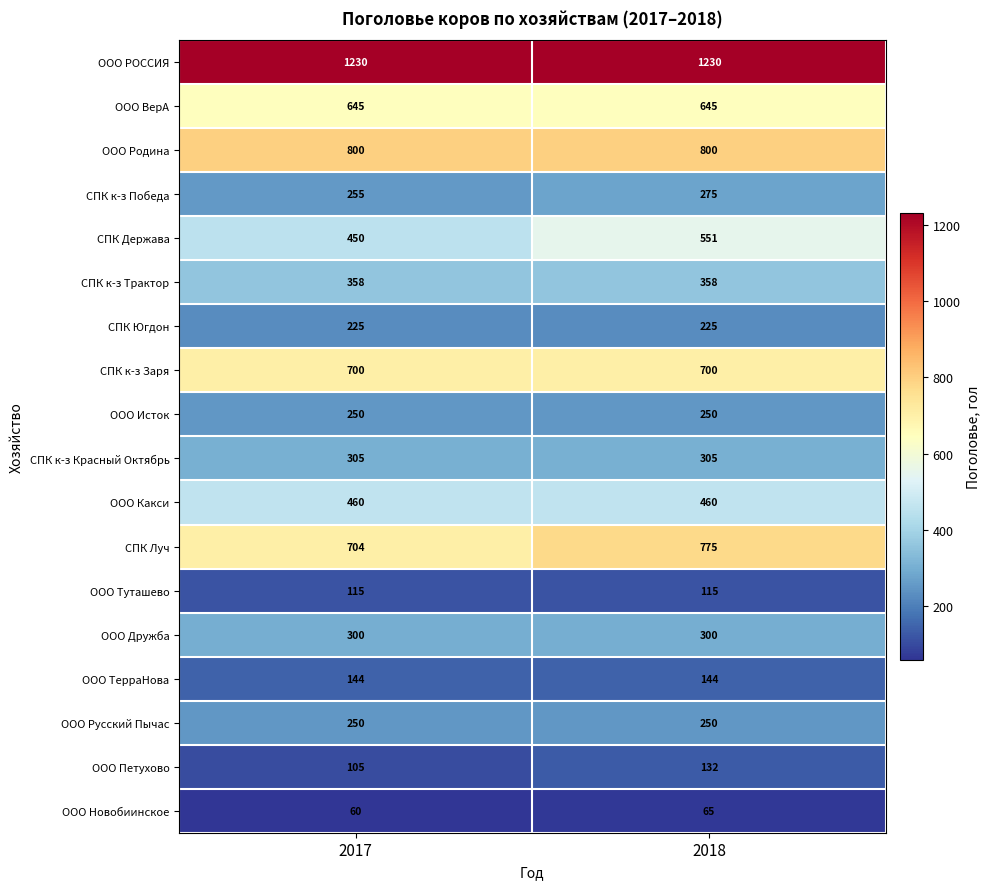

The ООО ВерА series shows 322 at 2018. True or false?

False